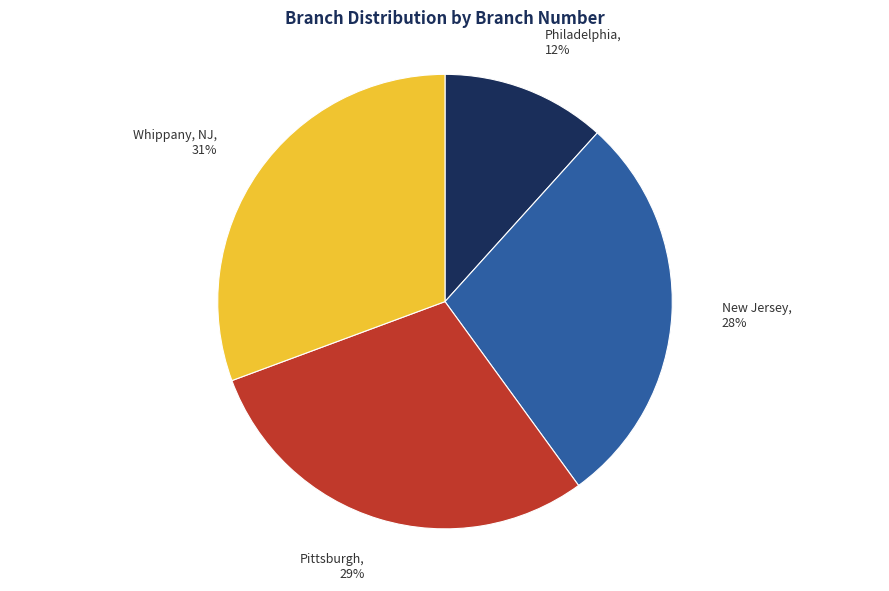

Rank the categories by value from highest to lowest.

Whippany, NJ, Pittsburgh, New Jersey, Philadelphia